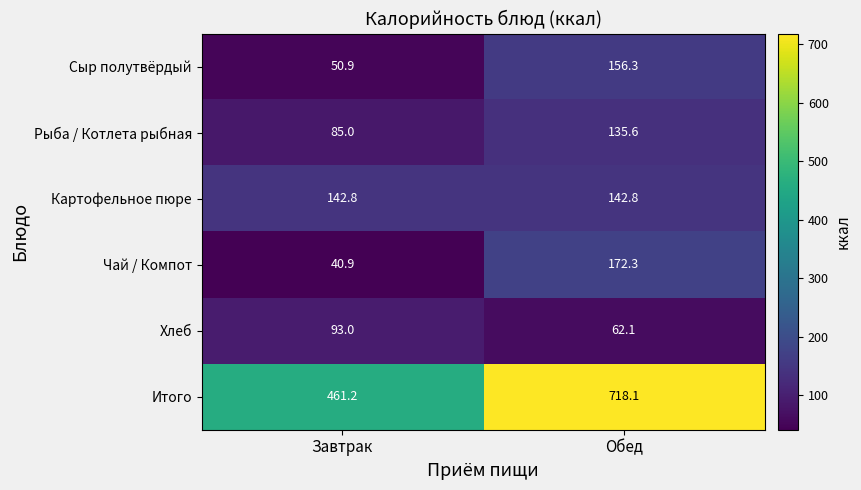

Where is Чай / Компот nearest to the value 106?

Завтрак